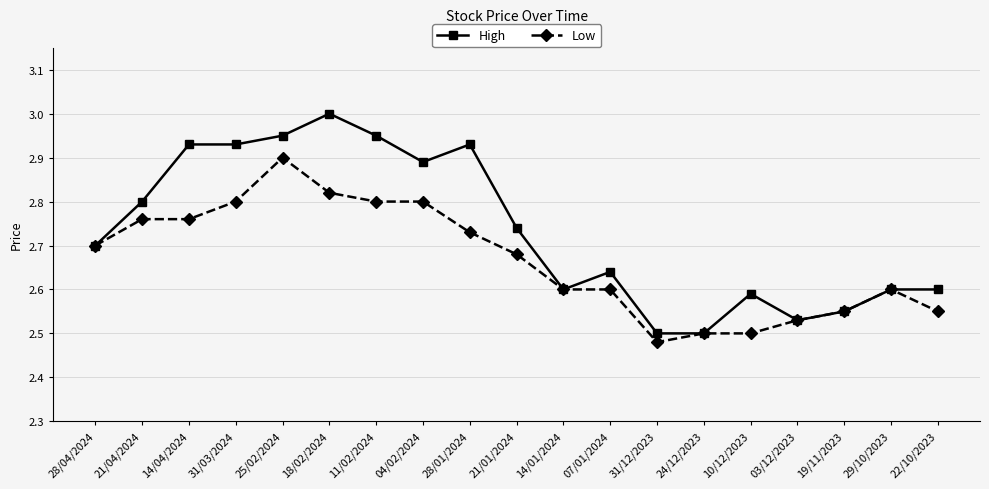

Which category has the highest value across all series?

18/02/2024